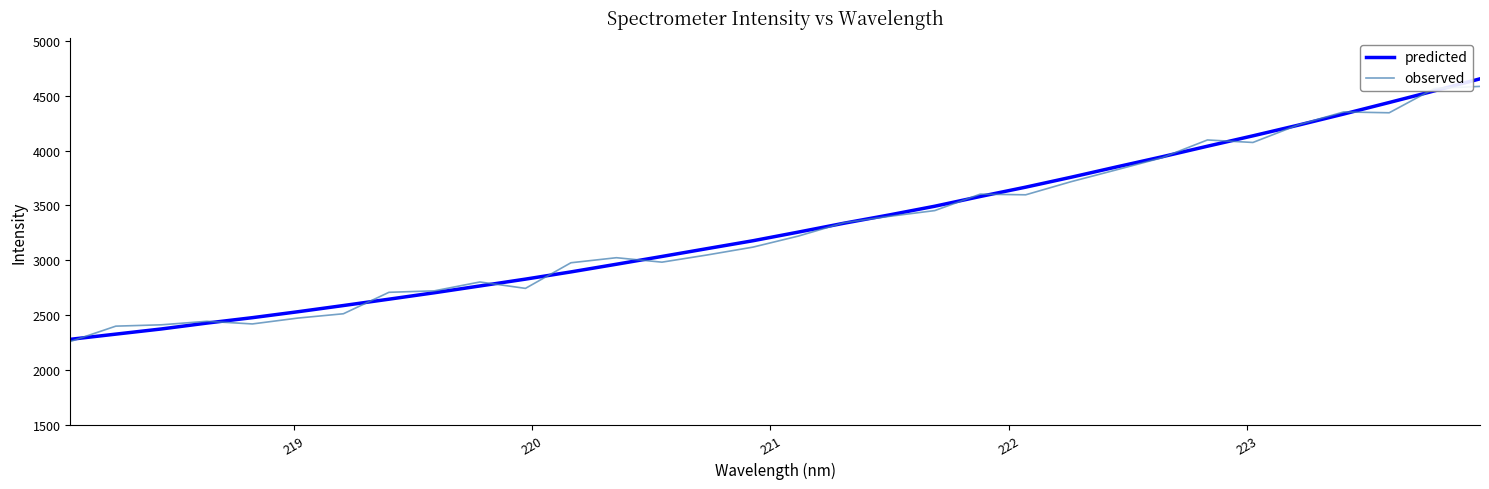

What is the minimum value for predicted?

2279.1